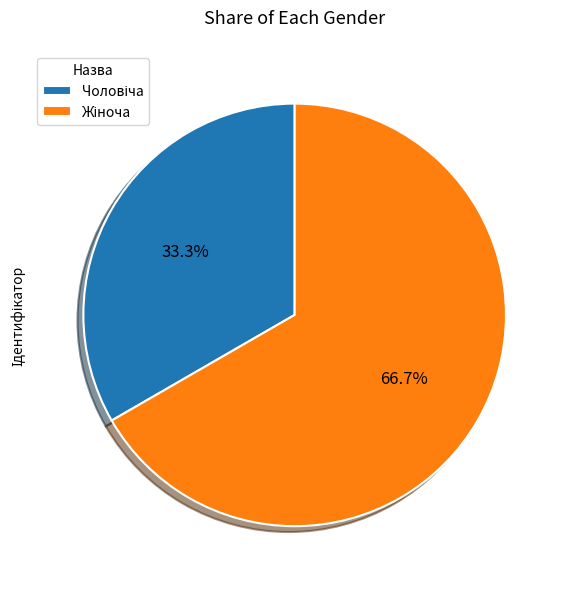

Is there any slice that represents more than half of the pie?

Yes